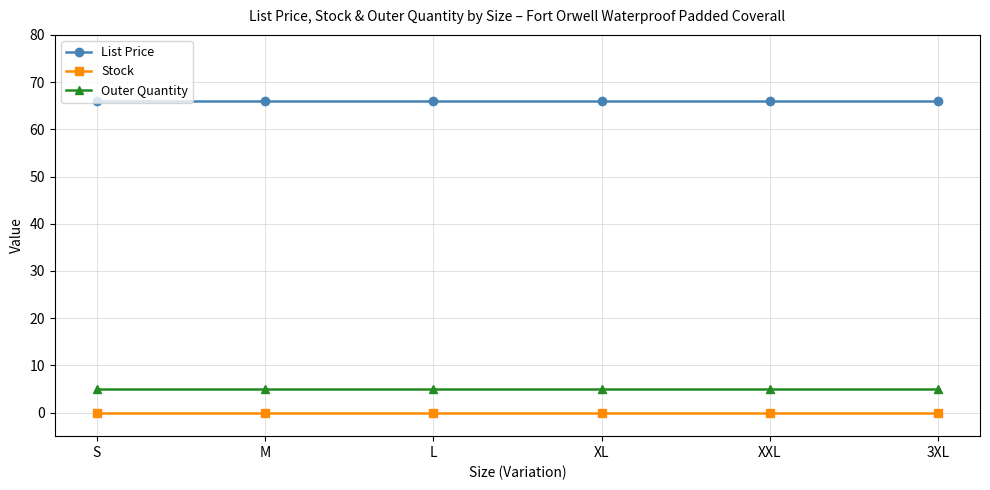

Rank the series at S from highest to lowest value.

List Price, Outer Quantity, Stock